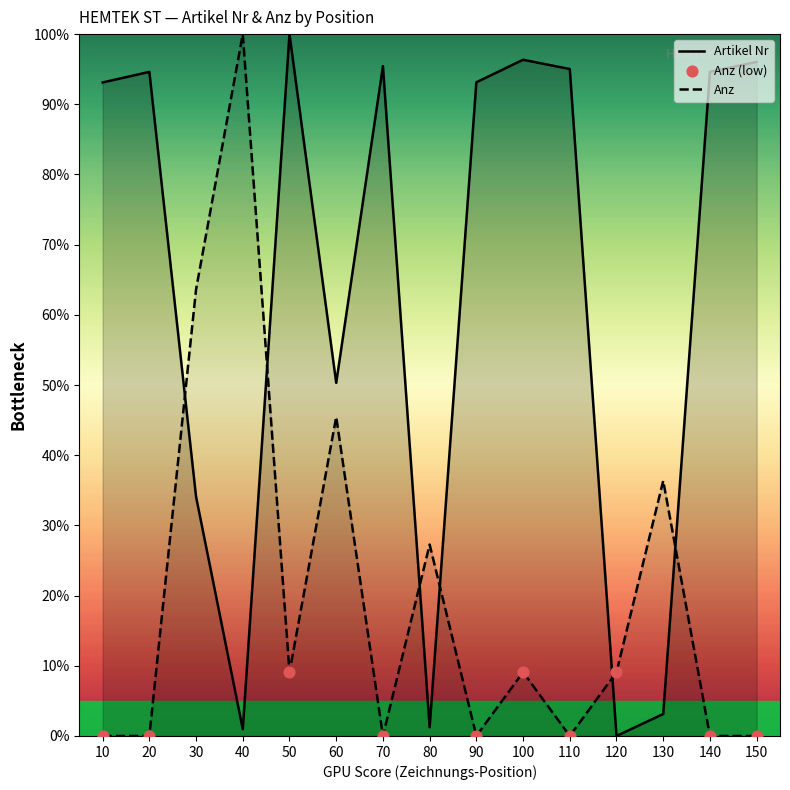

Which series contains the highest Y value?

Artikel Nr